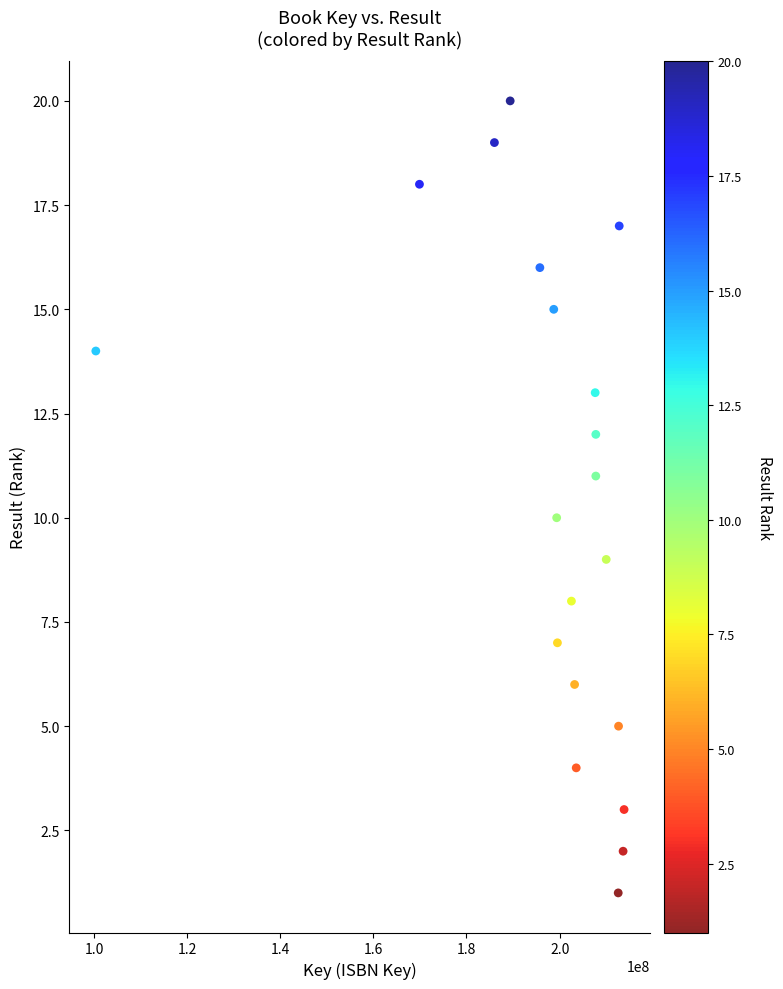

What is the range of Y values (max minus min)?

19